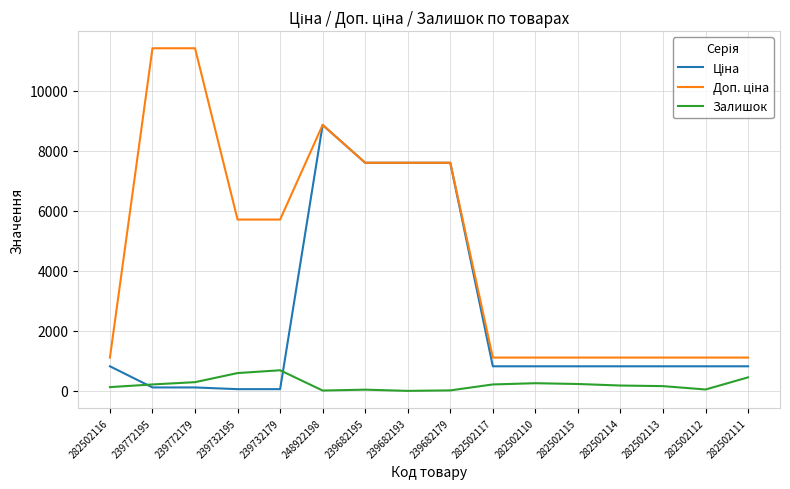

What is the greatest value displayed?

11410.0